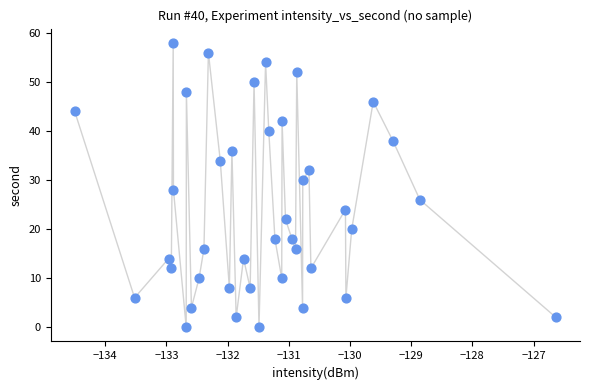

What is the range of Y values (max minus min)?

58